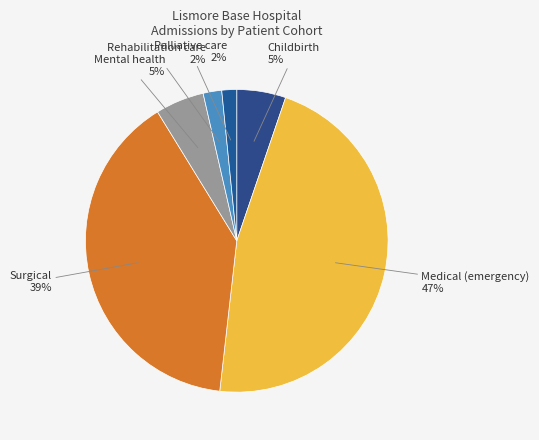

Is it true that Palliative care is 2% of the pie?

True